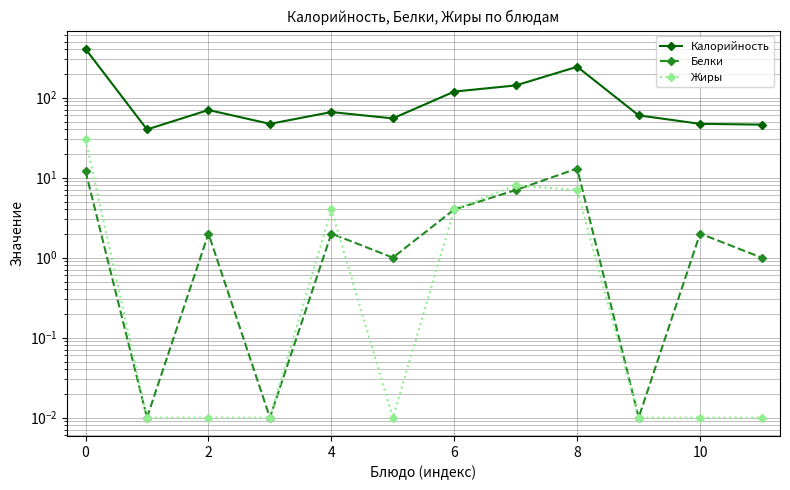

True or false: Калорийность and Жиры intersect in this chart.

False